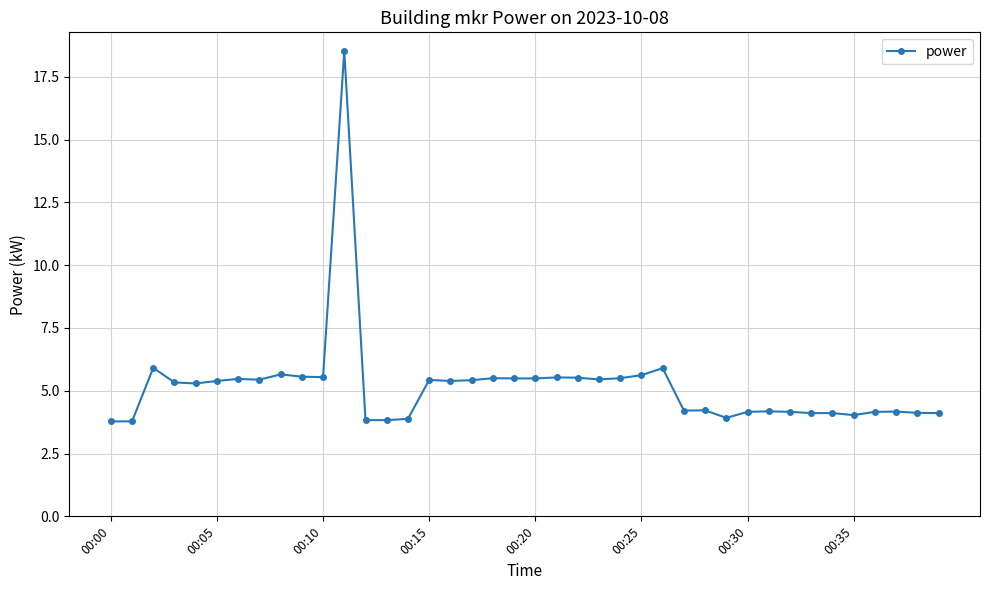

What is the minimum value shown in the chart?

3.8